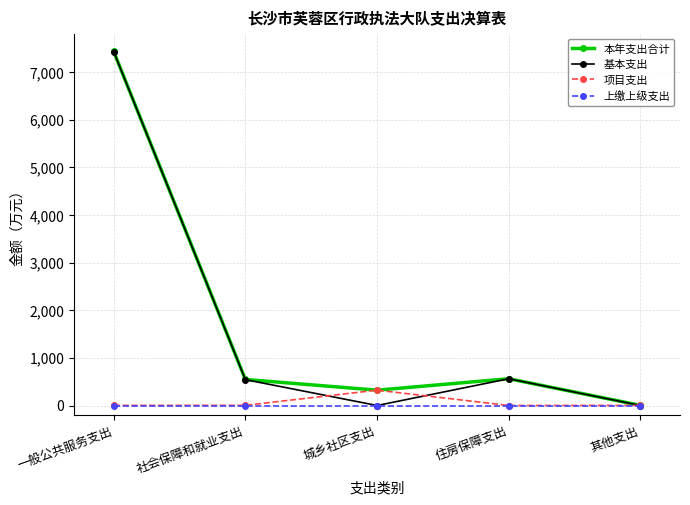

The 本年支出合计 series shows 562.1 at 住房保障支出. True or false?

True